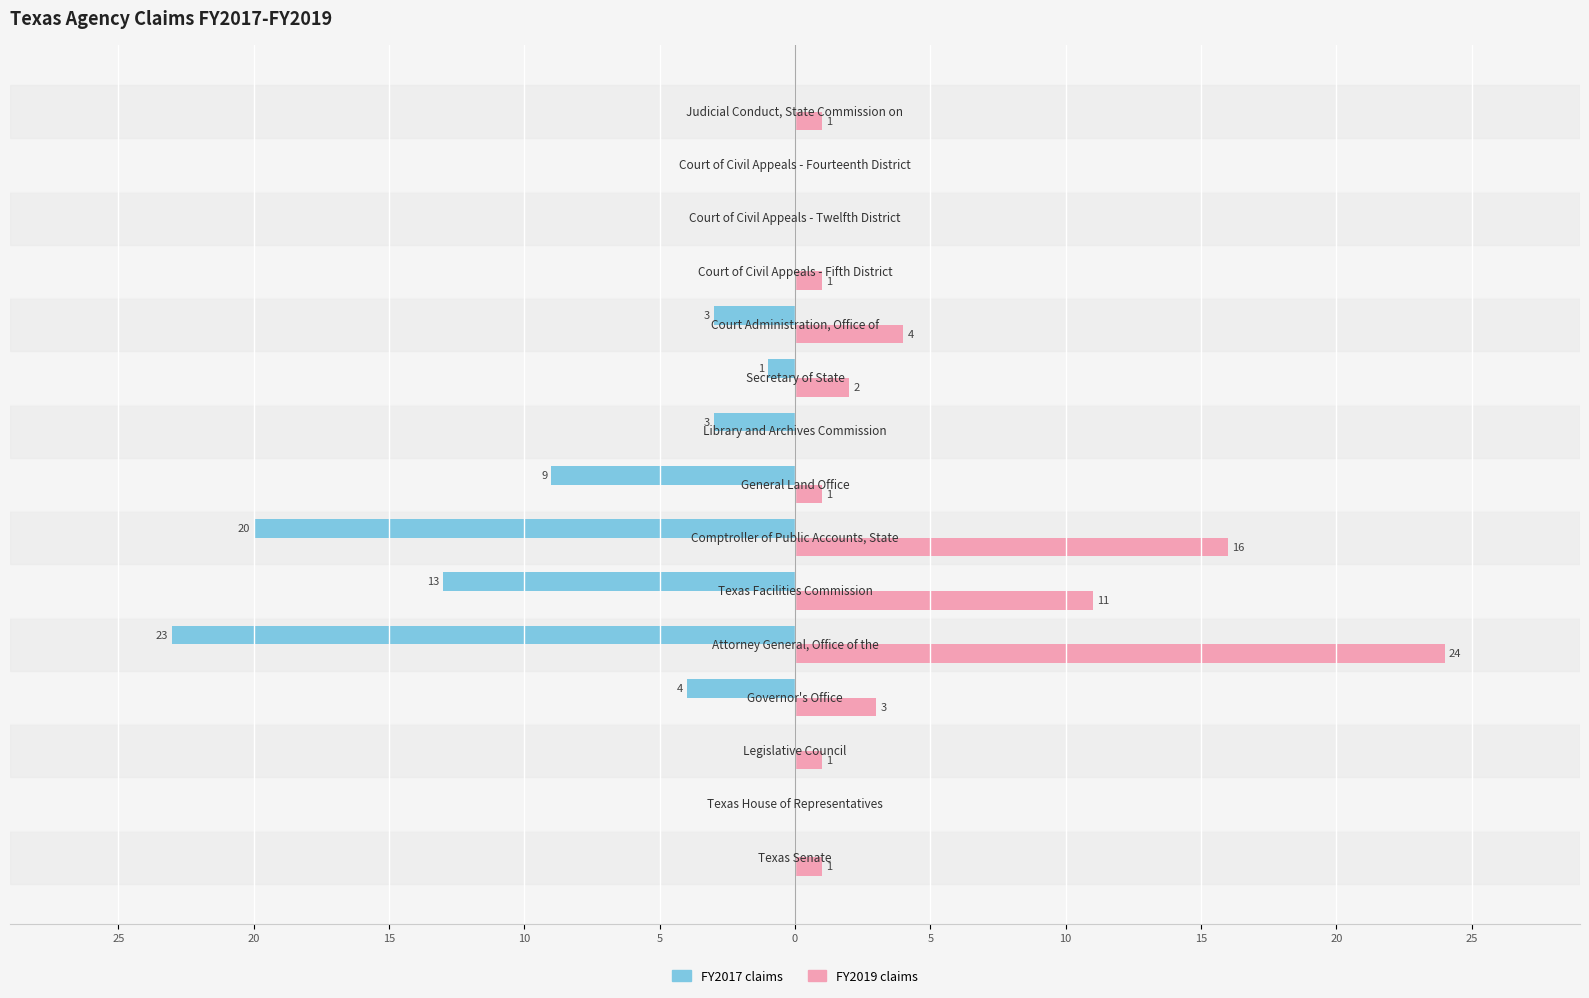

What is the sum of all FY2019 claims values?

65